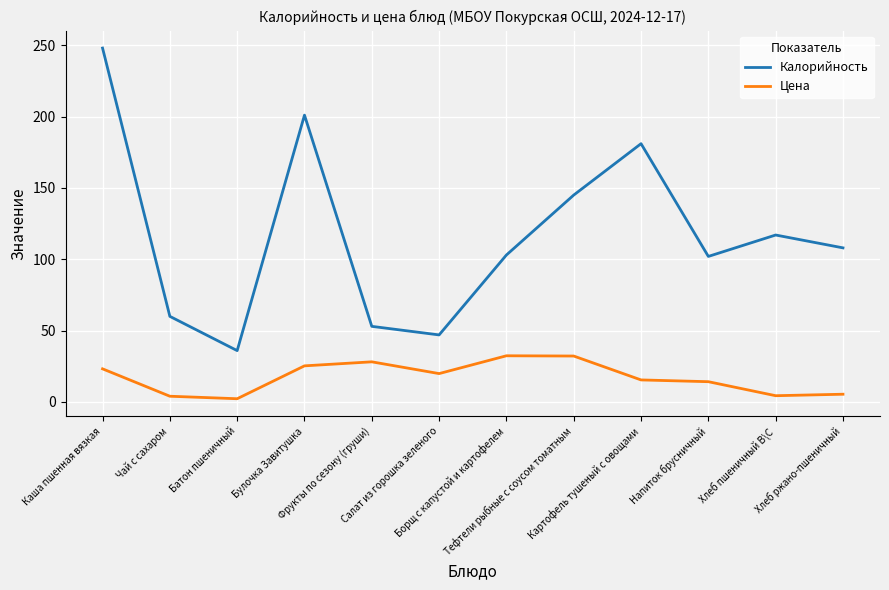

Which series has the largest total across all categories?

Калорийность